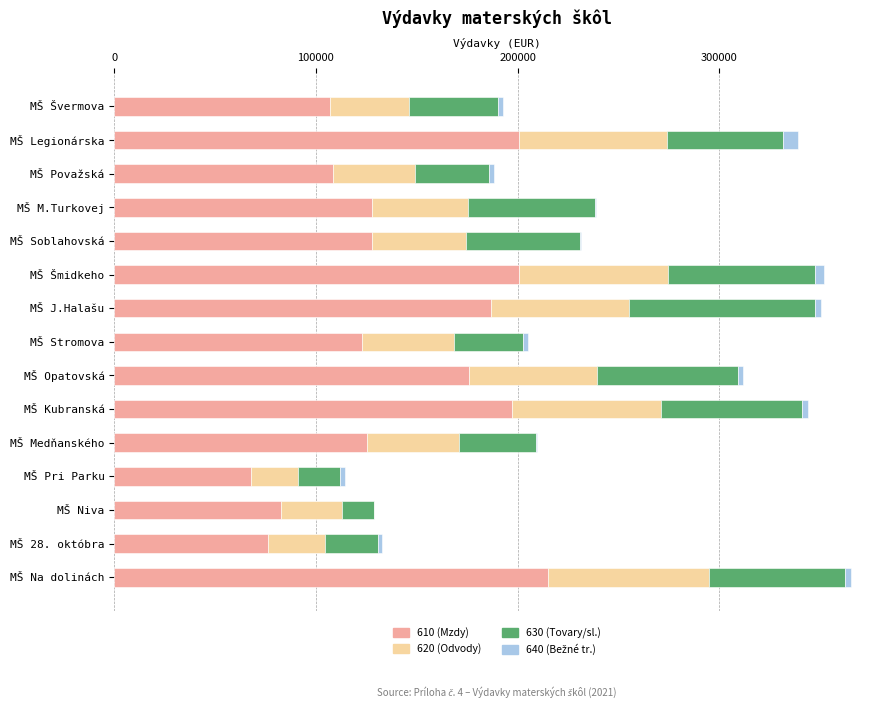

The value of 610 (Mzdy) at MŠ Legionárska is 200615. True or false?

True